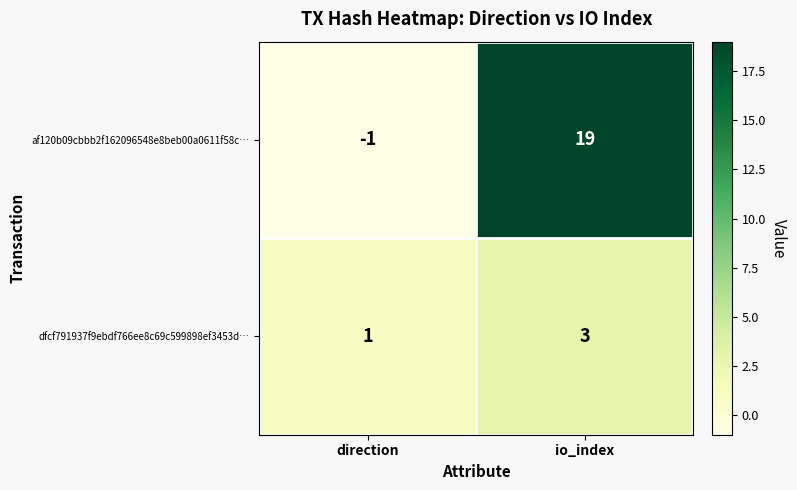

What is the difference between the maximum and minimum values in the af120b09cbbb2f162096548e8beb00a0611f58c… series?

20